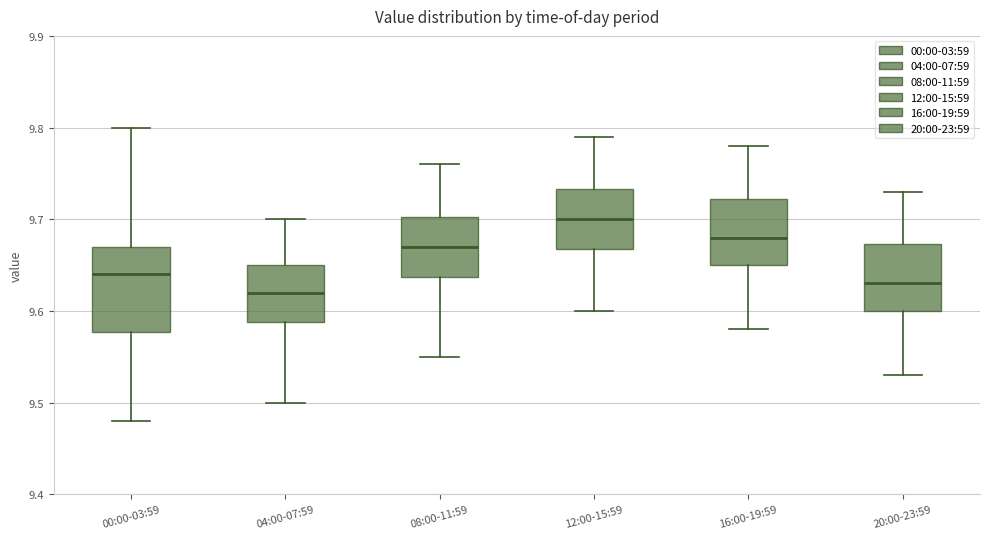

Reading left to right, read every box against the y-axis: the position of its median line, the range the box covers, and the ends of its whiskers. The values are not printed on the chart, so give them approximately, as read against the axis.

00:00-03:59: median 9.64, box 9.58 to 9.67, whiskers 9.48 to 9.80
04:00-07:59: median 9.62, box 9.59 to 9.65, whiskers 9.50 to 9.70
08:00-11:59: median 9.67, box 9.64 to 9.70, whiskers 9.55 to 9.76
12:00-15:59: median 9.70, box 9.67 to 9.73, whiskers 9.60 to 9.79
16:00-19:59: median 9.68, box 9.65 to 9.72, whiskers 9.58 to 9.78
20:00-23:59: median 9.63, box 9.60 to 9.67, whiskers 9.53 to 9.73